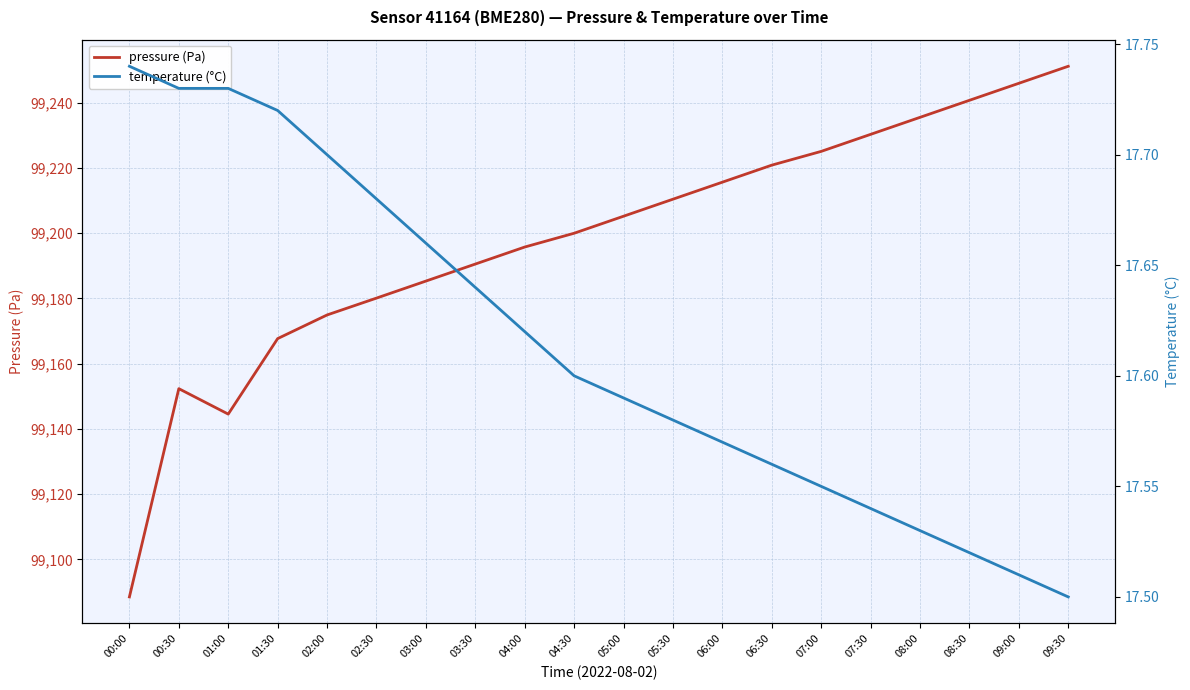

Rank the series by their average value, from lowest to highest.

temperature (°C), pressure (Pa)